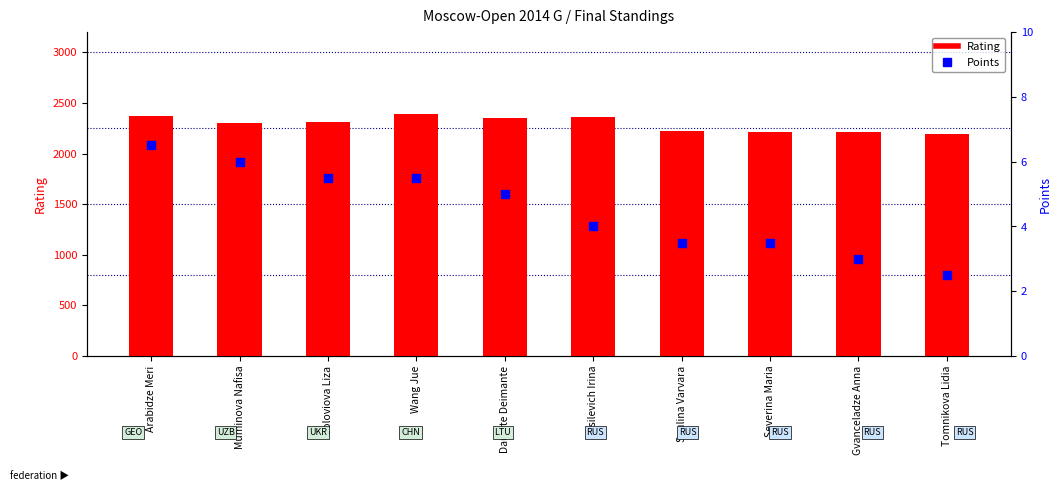

What are all the series names shown in the legend?

Rating, Points